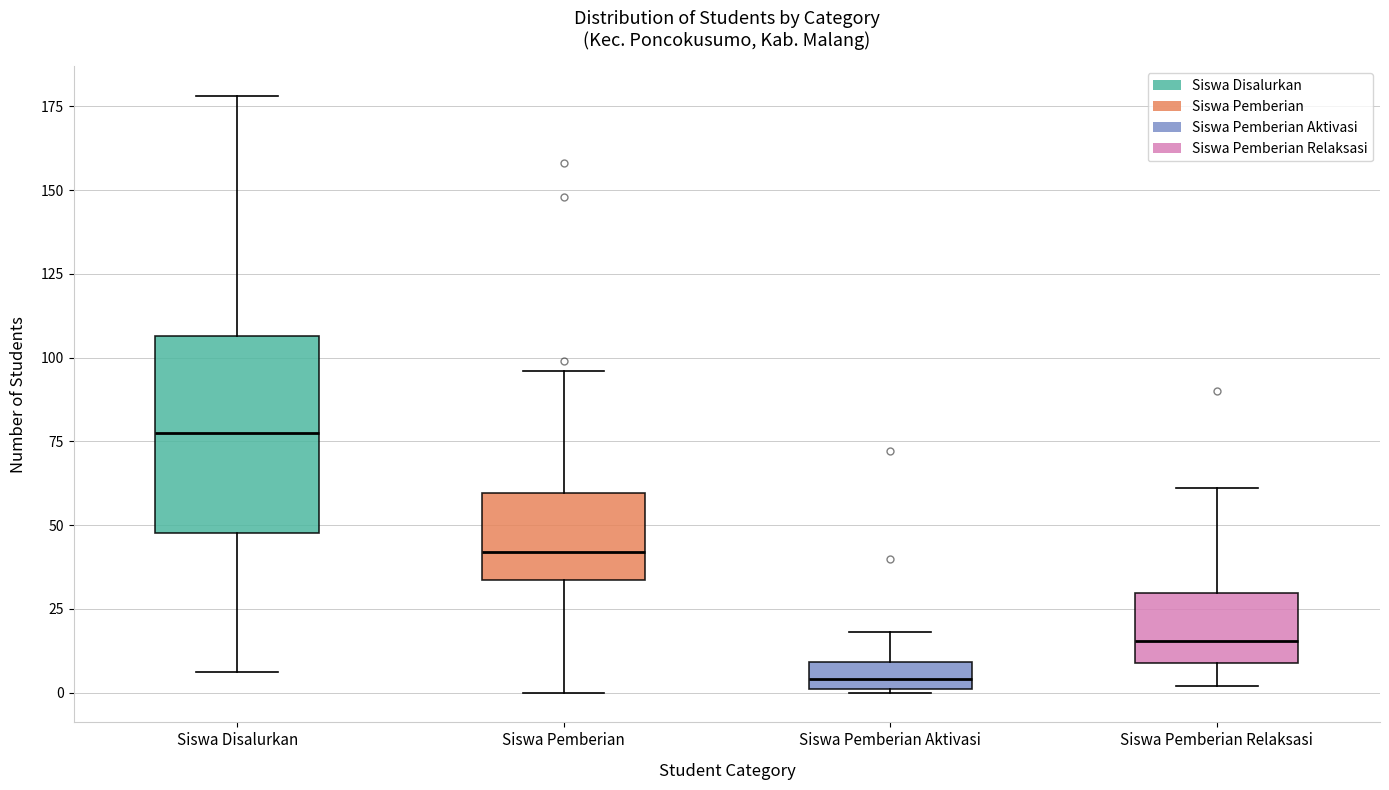

Reading left to right, transcribe this box plot: for each box, give where its median line is, the range the box spans, and where its two whiskers end, as read against the y-axis. The values are not printed on the chart, so give them approximately, as read against the axis.

Siswa Disalurkan: median 80, box 50 to 105, whiskers 5 to 180
Siswa Pemberian: median 40, box 35 to 60, whiskers 0 to 95
Siswa Pemberian Aktivasi: median 5, box 0 to 10, whiskers 0 to 20
Siswa Pemberian Relaksasi: median 15, box 10 to 30, whiskers 0 to 60